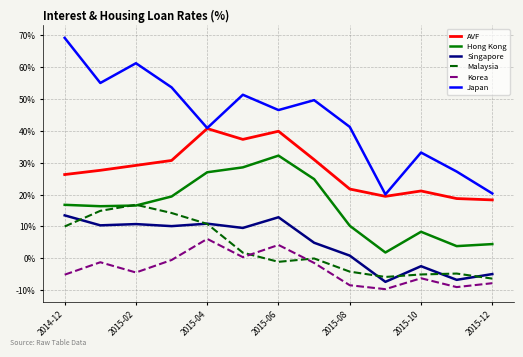

Reading left to right, extract all data points from this chart.

AVF: 0.3	0.3	0.3	0.3	0.4	0.4	0.4	0.3	0.2	0.2	0.2	0.2	0.2
Hong Kong: 0.2	0.2	0.2	0.2	0.3	0.3	0.3	0.2	0.1	0.0	0.1	0.0	0.0
Singapore: 0.1	0.1	0.1	0.1	0.1	0.1	0.1	0.0	0.0	-0.1	-0.0	-0.1	-0.0
Malaysia: 0.1	0.1	0.2	0.1	0.1	0.0	-0.0	-0.0	-0.0	-0.1	-0.1	-0.0	-0.1
Korea: -0.1	-0.0	-0.0	-0.0	0.1	0.0	0.0	-0.0	-0.1	-0.1	-0.1	-0.1	-0.1
Japan: 0.7	0.6	0.6	0.5	0.4	0.5	0.5	0.5	0.4	0.2	0.3	0.3	0.2